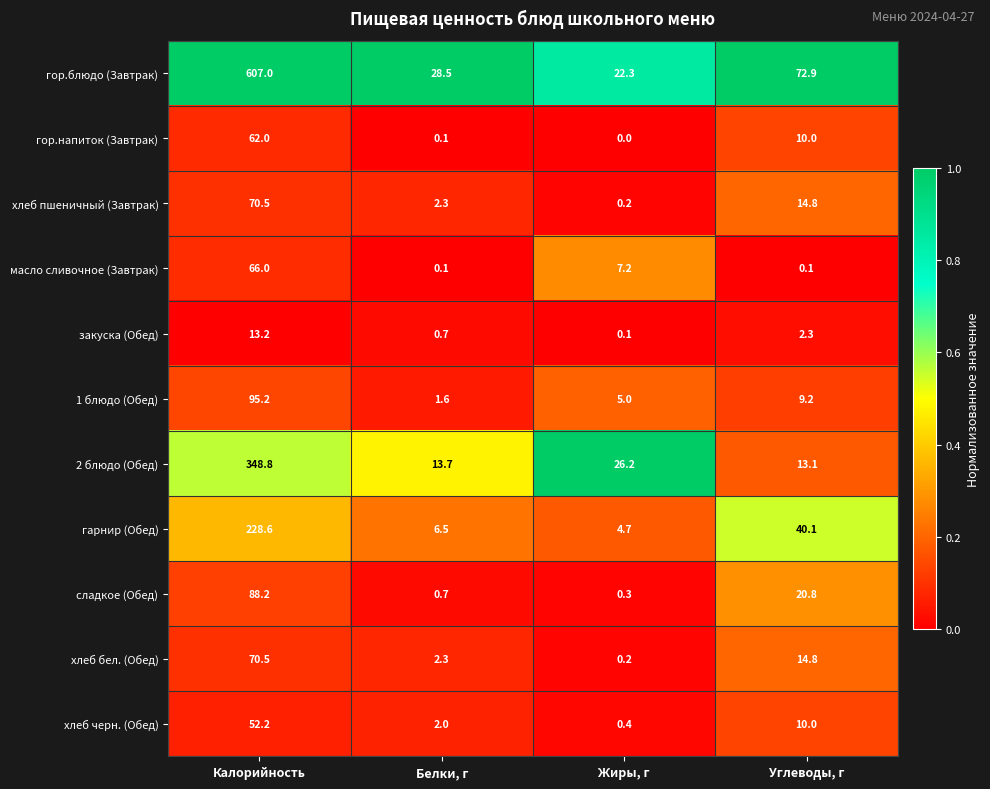

What is the minimum value for сладкое (Обед)?

0.3